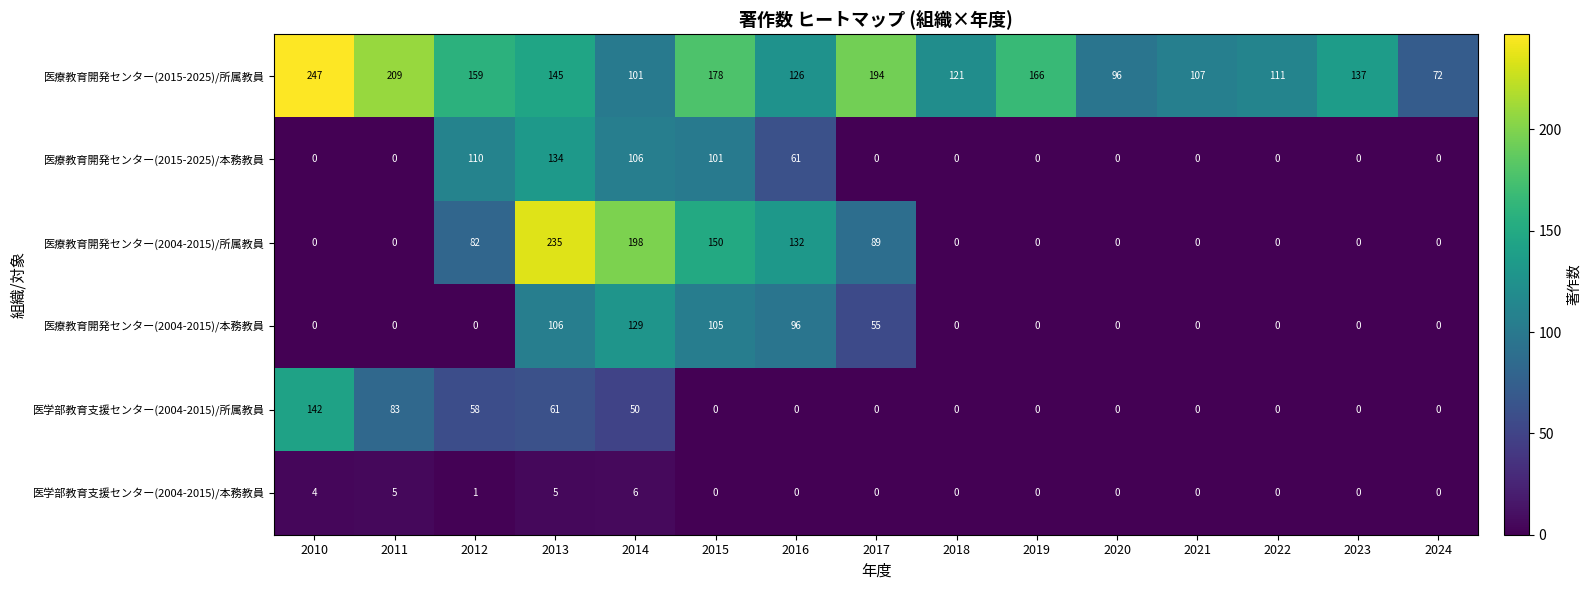

At how many categories does at least one series exceed 234?

2